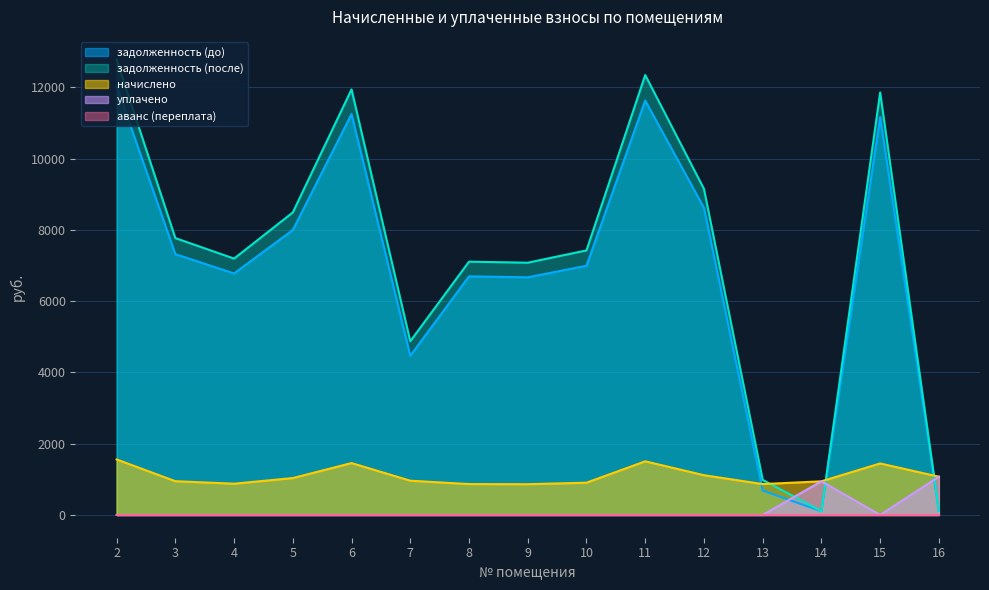

In начислено, how many points are lower than both neighbors (excluding endpoints)?

3